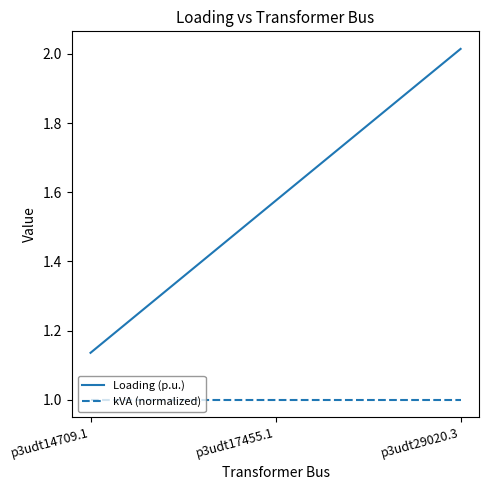

What position from the left is p3udt17455.1?

2